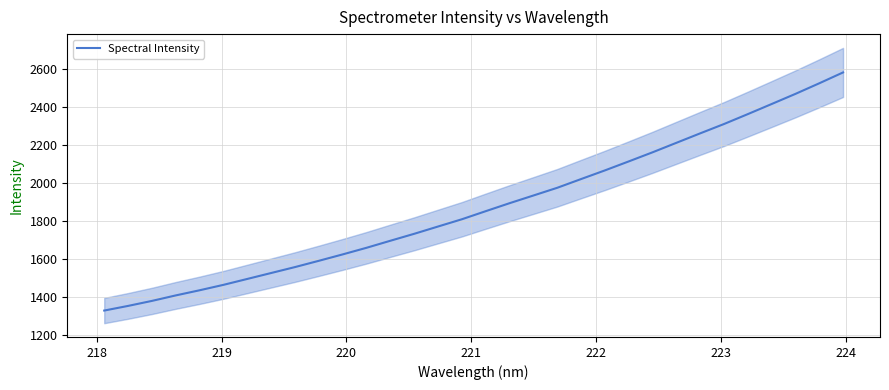

What is the smallest value displayed?

1330.0